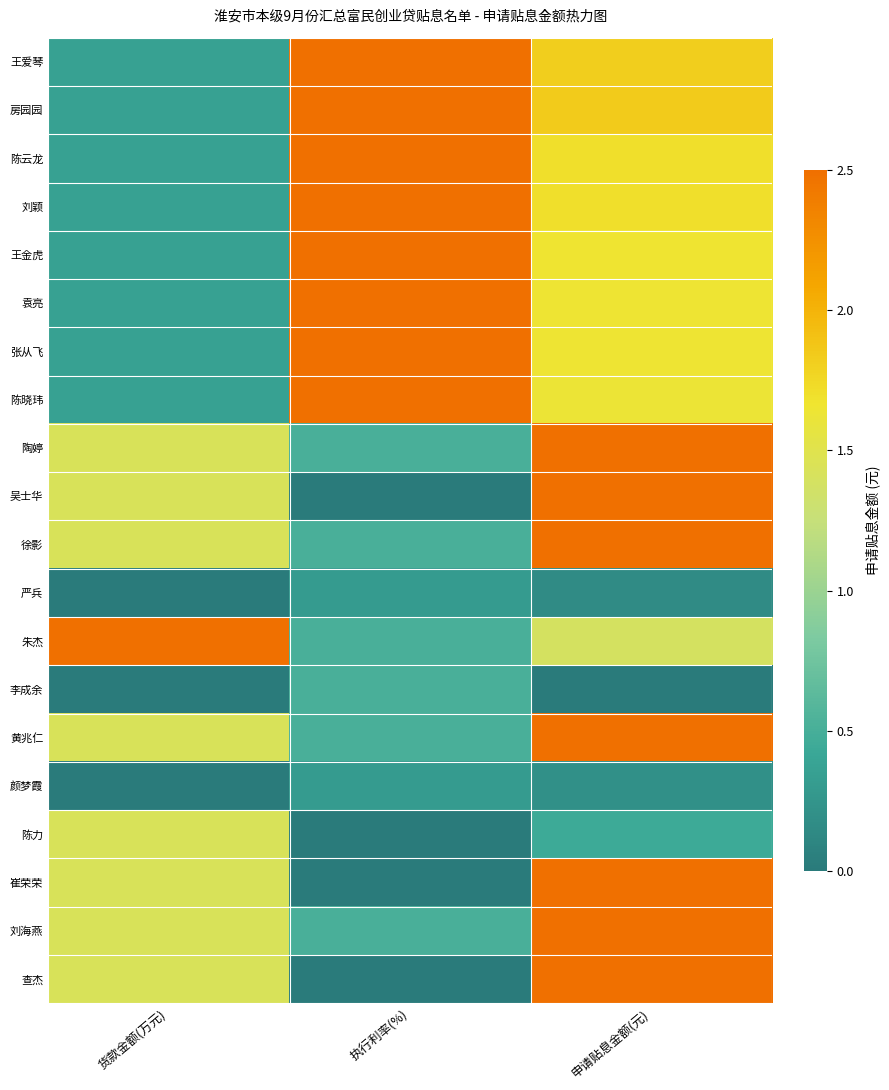

At which category is the sum across all series the highest?

申请贴息金额(元)